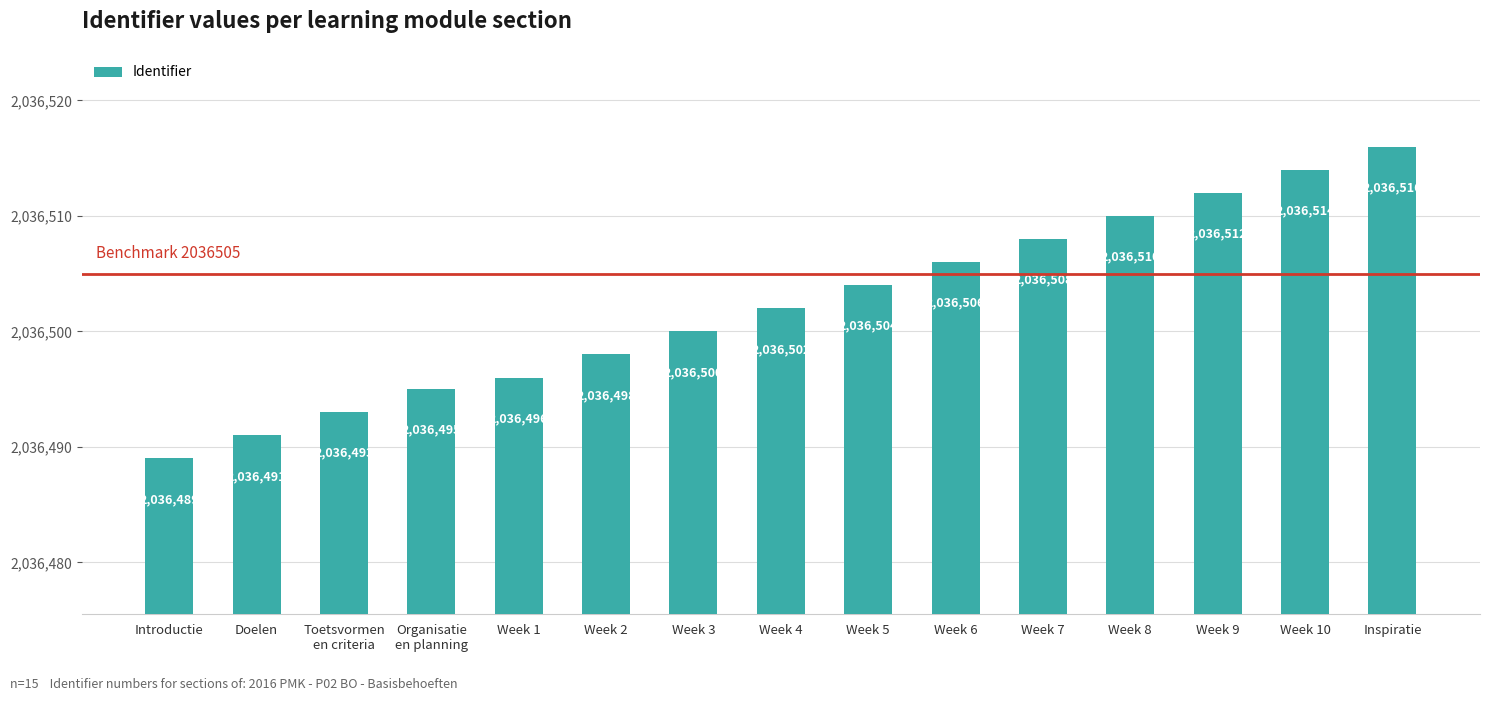

What is the minimum value shown in the chart?

2036489